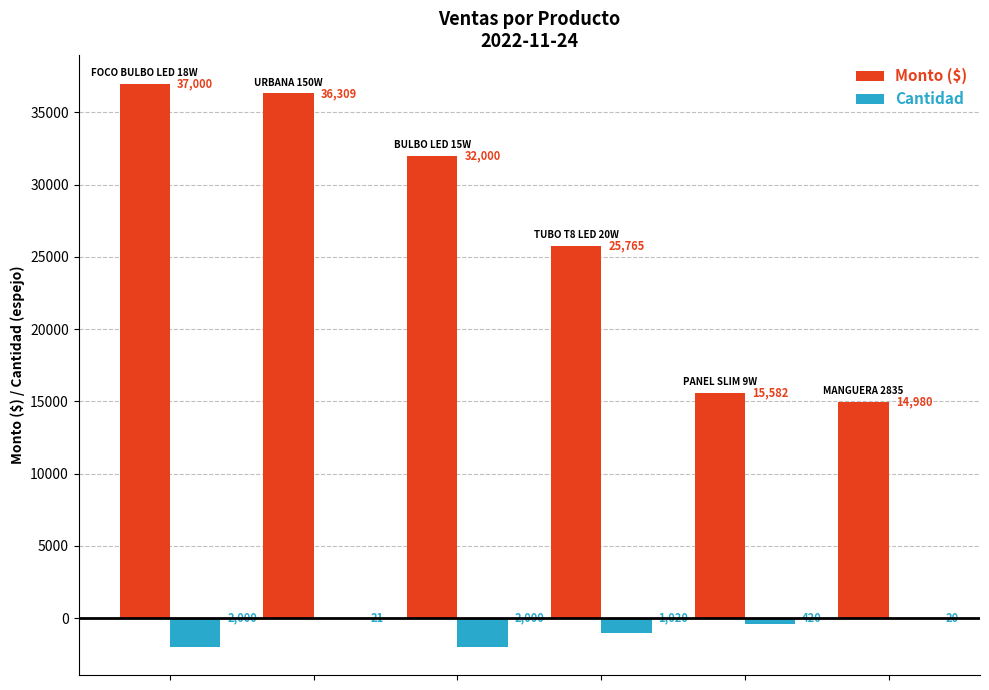

Which series has the largest total across all categories?

Monto ($)